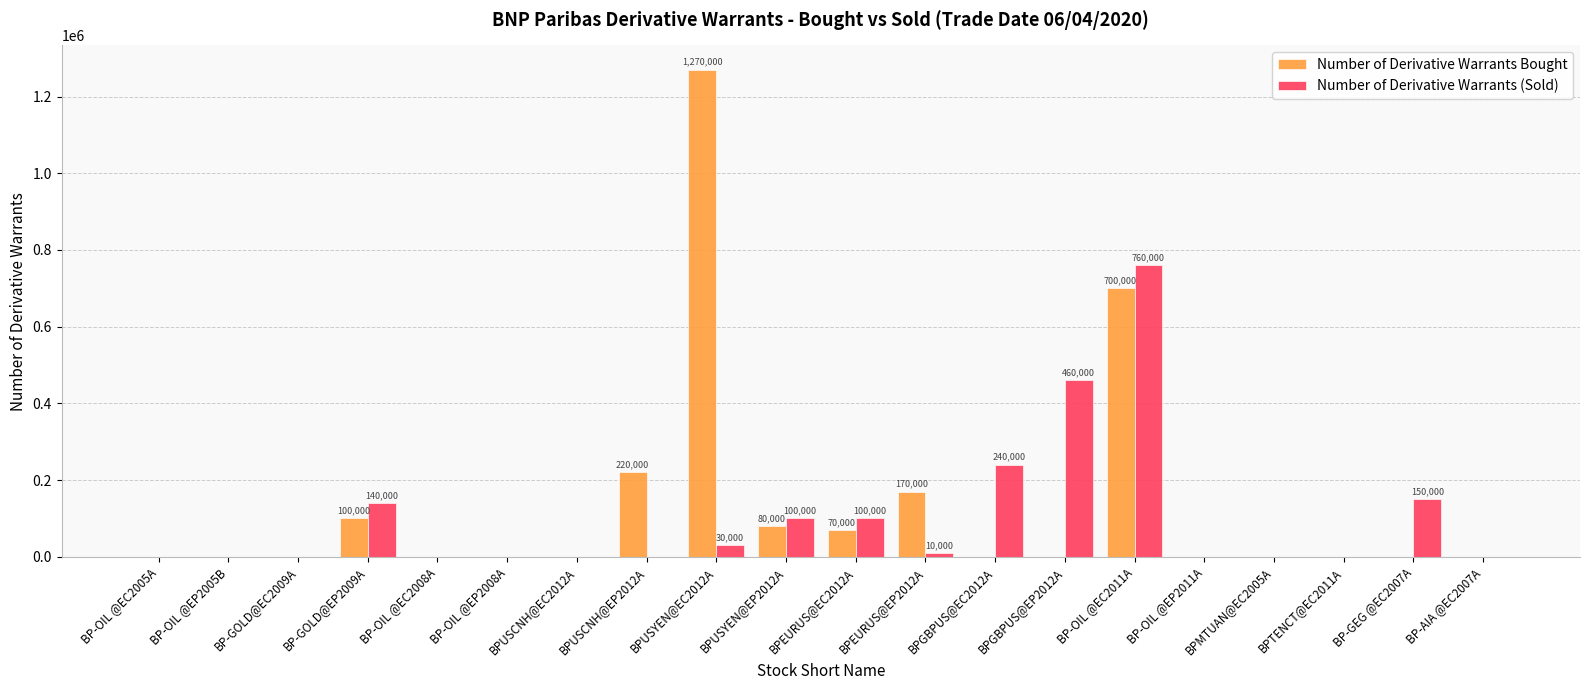

Which series has the largest range (max minus min)?

Number of Derivative Warrants Bought